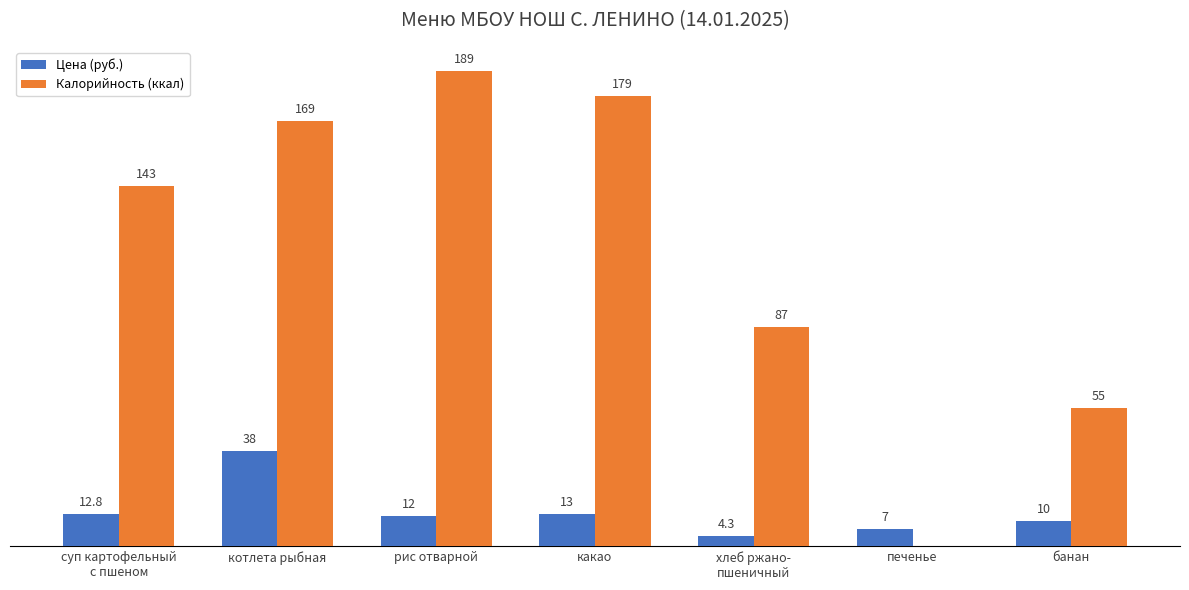

Are the bars grouped side by side (vs. stacked)?

Yes